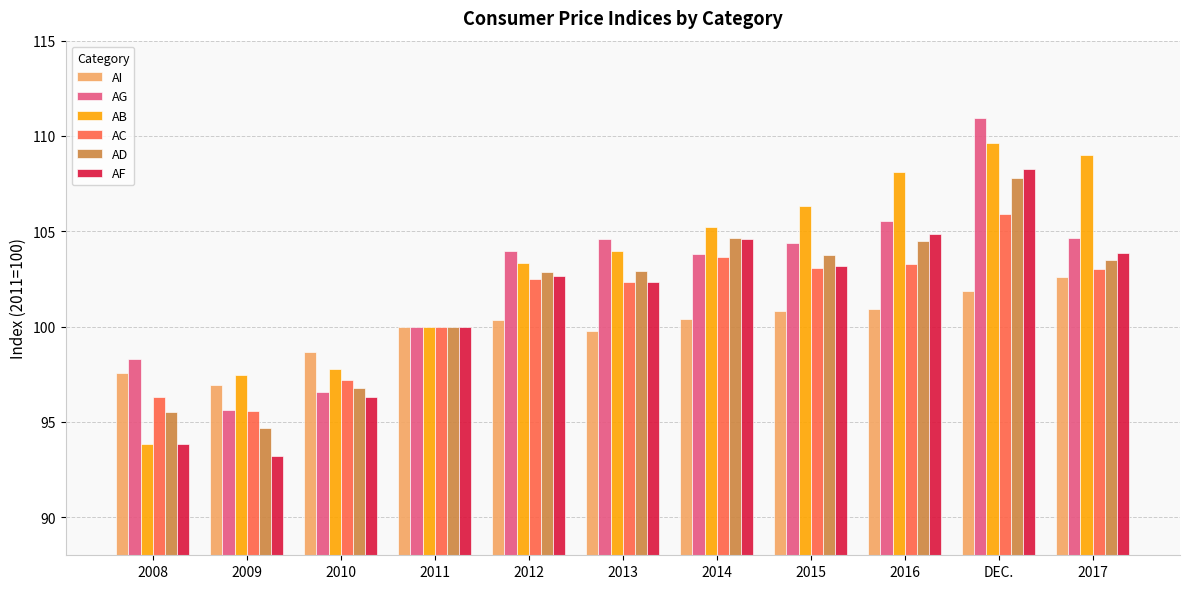

What is the spread (max minus min) of values at 2008?

4.5